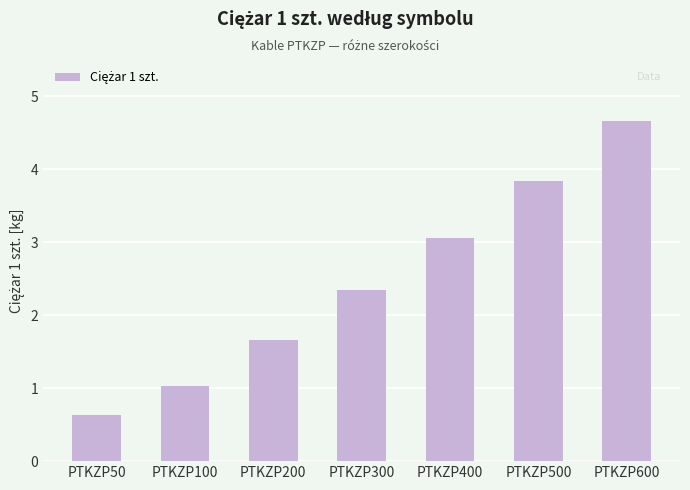

At which label does the data first exceed 2?

PTKZP300